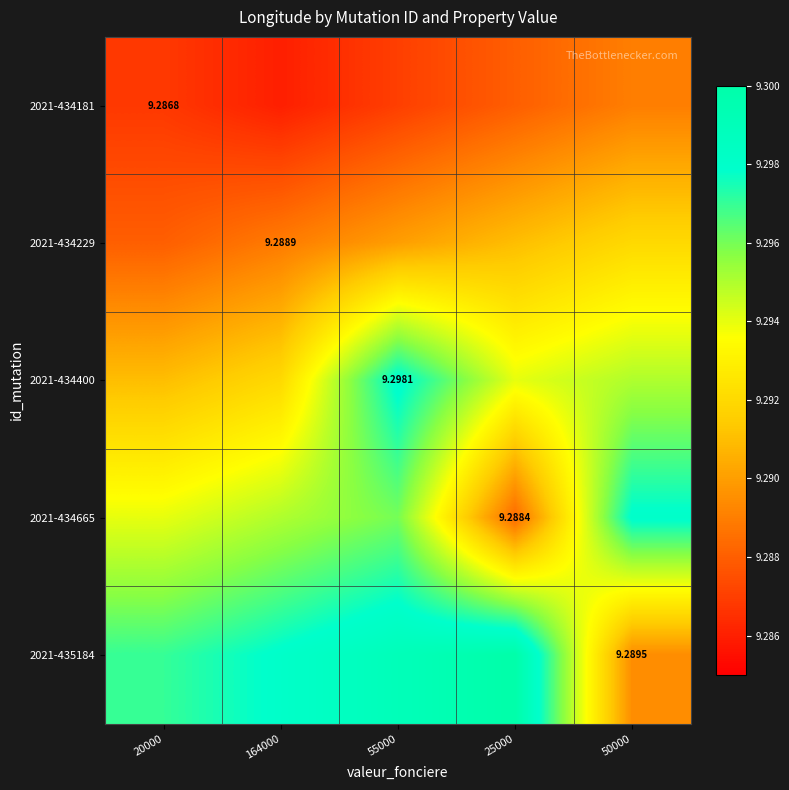

At which category is the sum across all series the highest?

55000